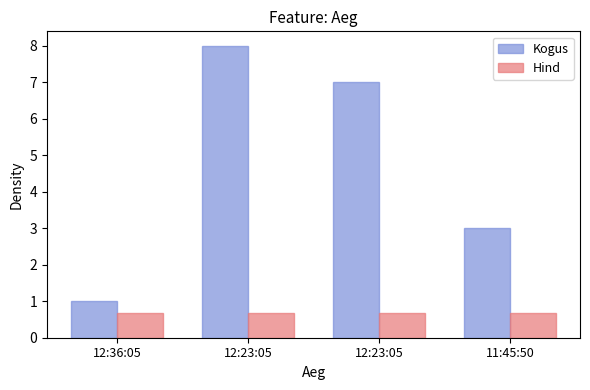

What is the value of the Kogus bar at the 1st from the left?

1.0